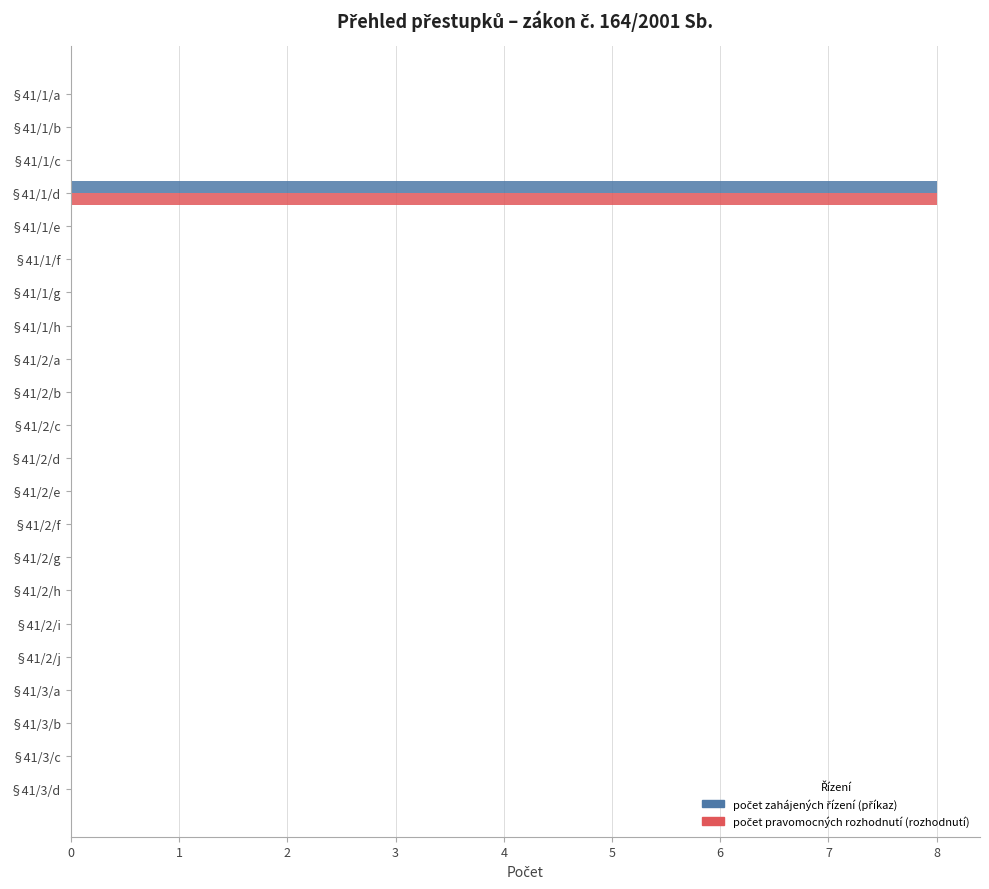

At which category is the sum across all series the highest?

§41/1/d